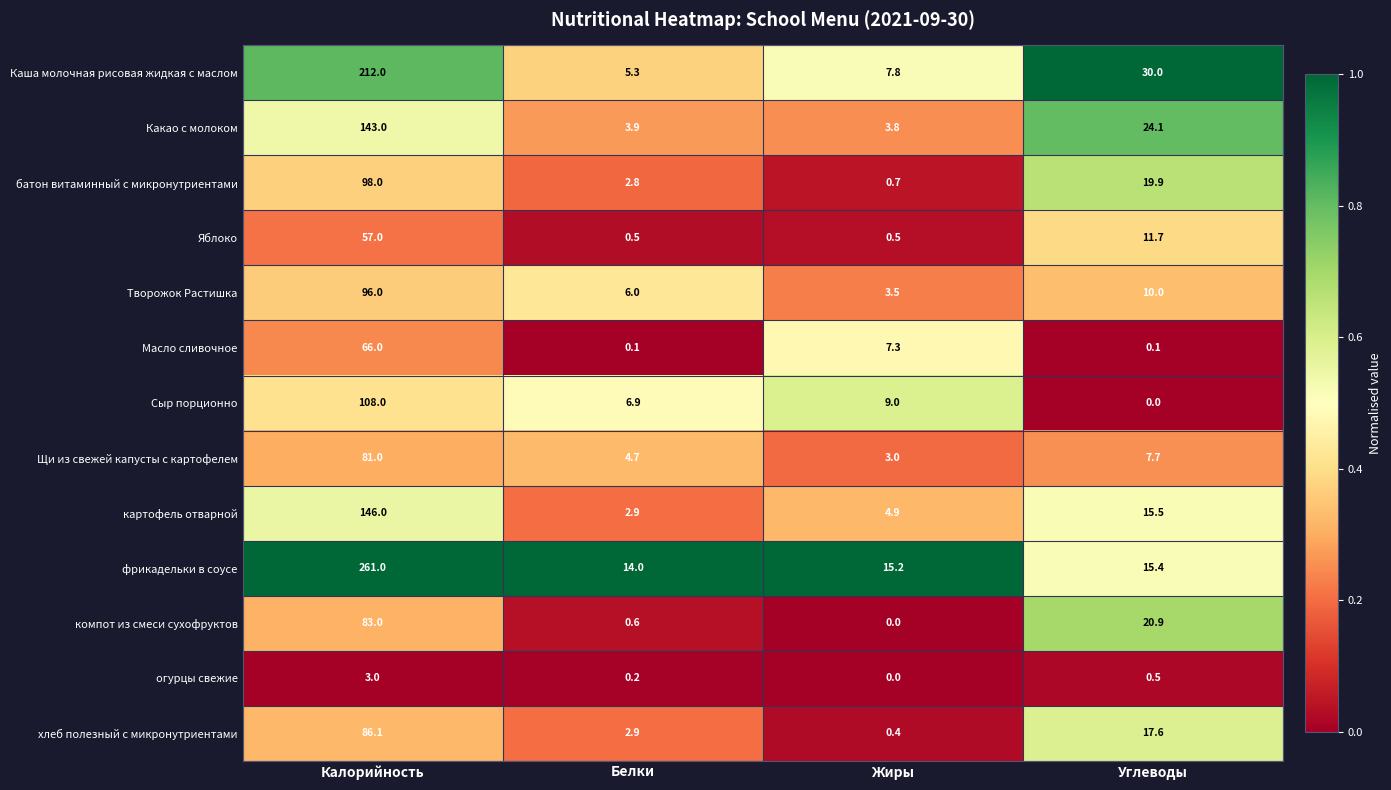

How many data points does each series have?

4